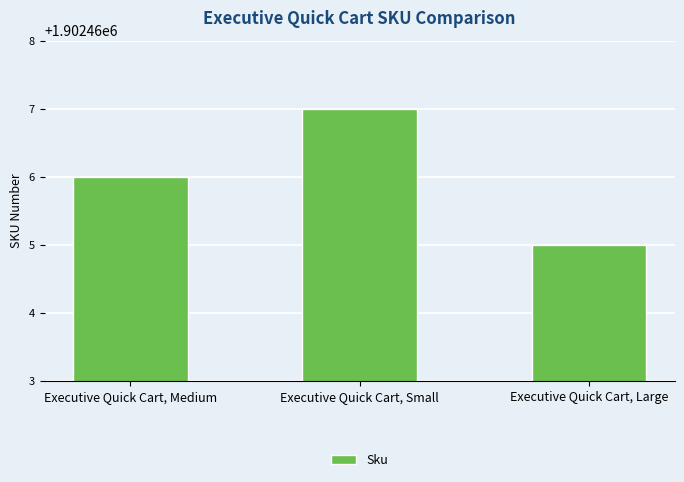

How many categories are shown in the chart?

3